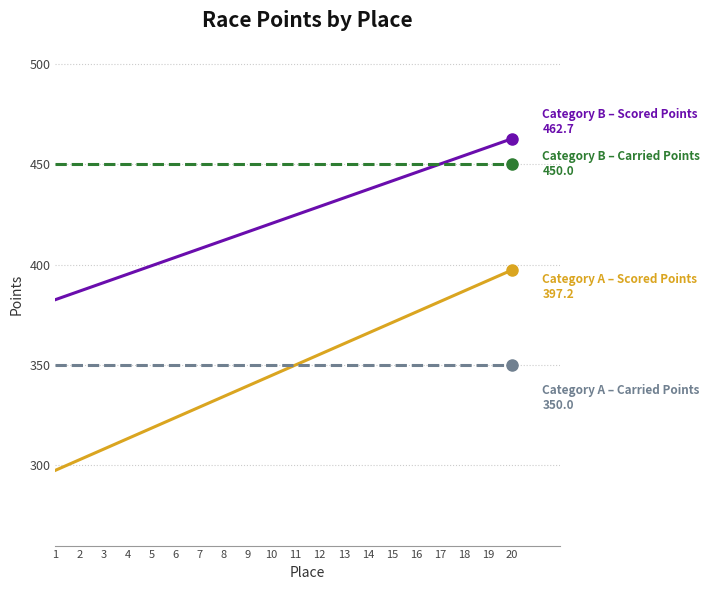

What is the difference between the highest and lowest values at 13?

100.0